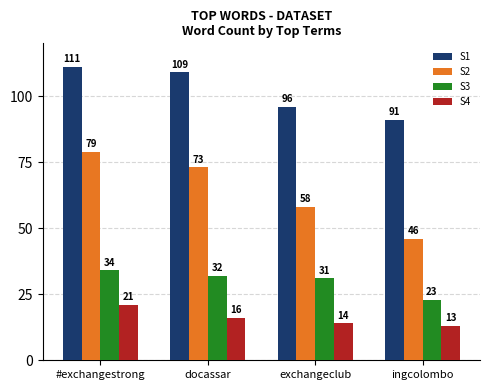

Is it true that S1 equals 68 at #exchangestrong?

False